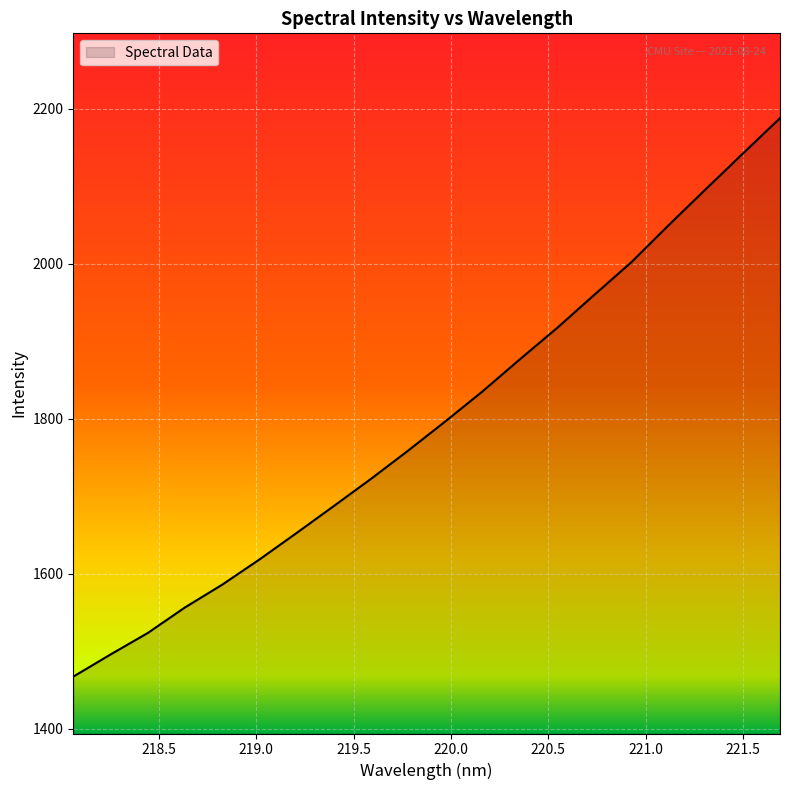

What is the difference between the maximum and minimum values?

720.7